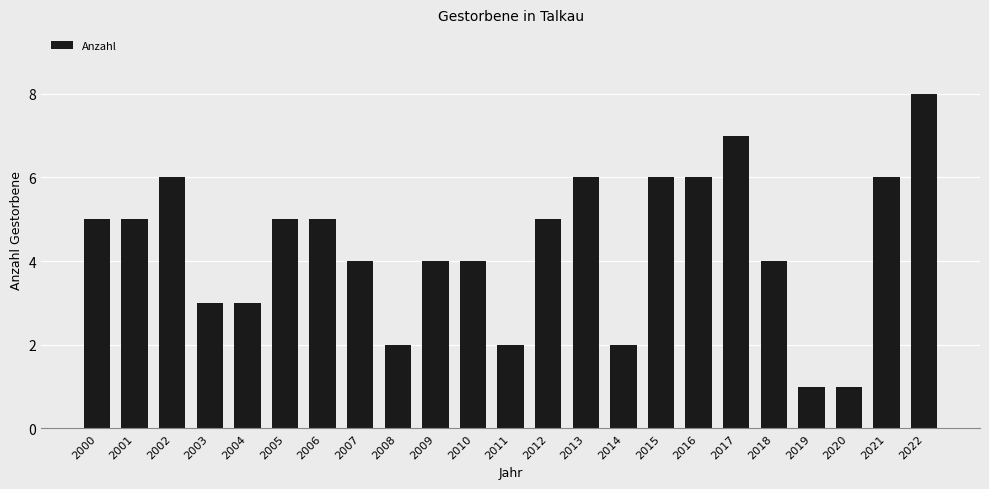

Count the number of data series in this chart.

1